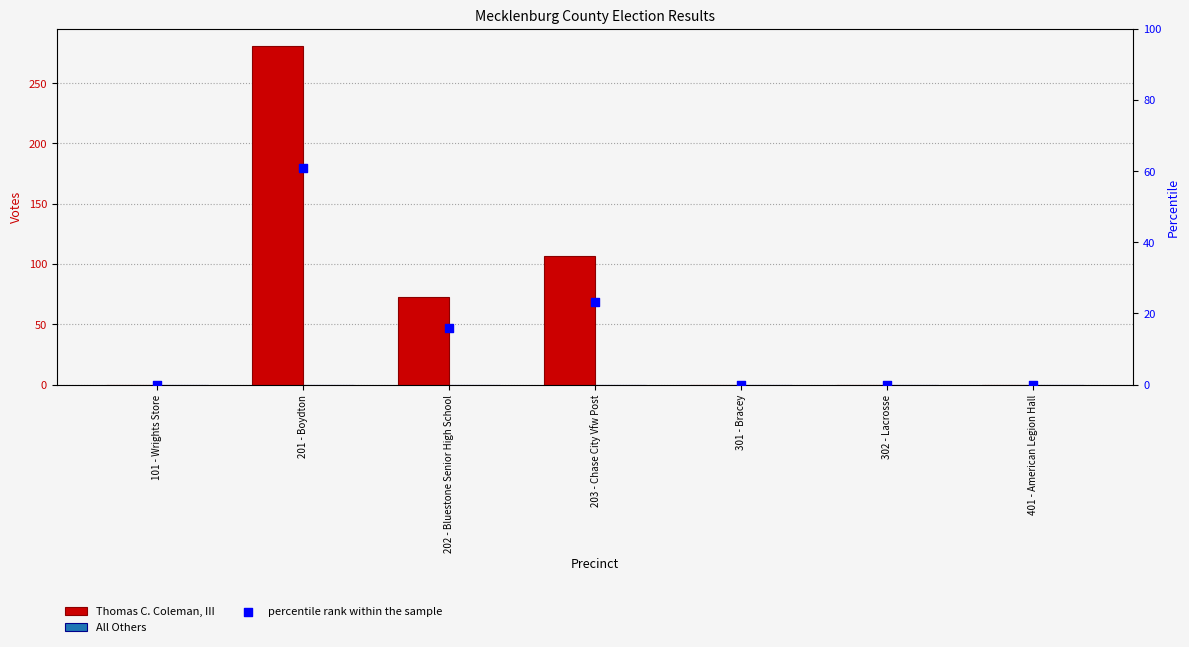

At how many categories does at least one series exceed 189?

1